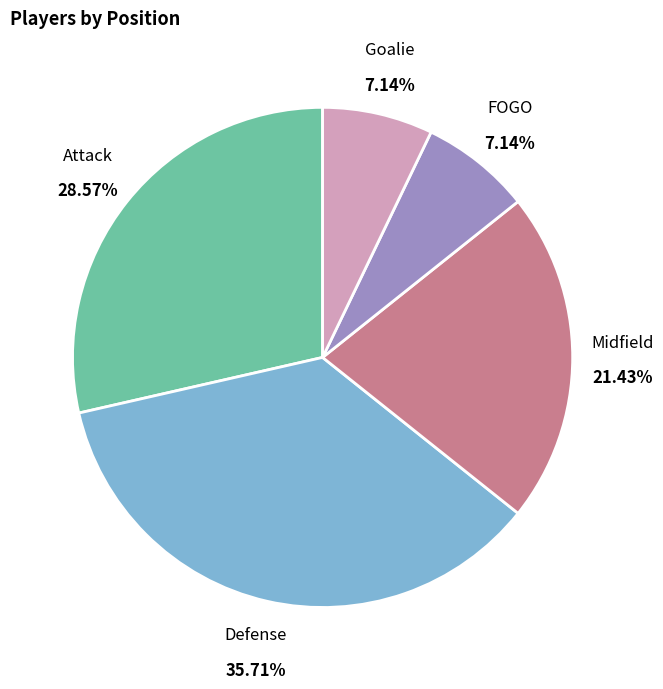

True or false: Goalie accounts for 13% of the total.

False